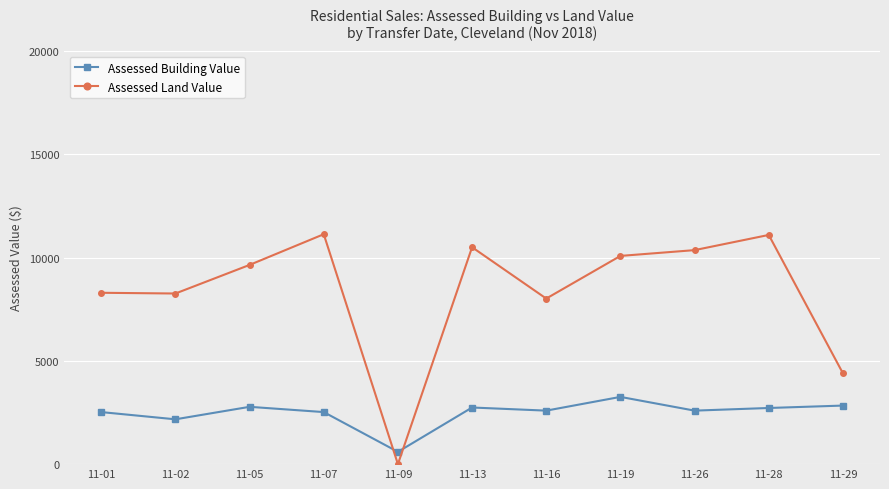

Is the value of Assessed Building Value at 11-13 greater than the value of Assessed Land Value at 11-26?

No